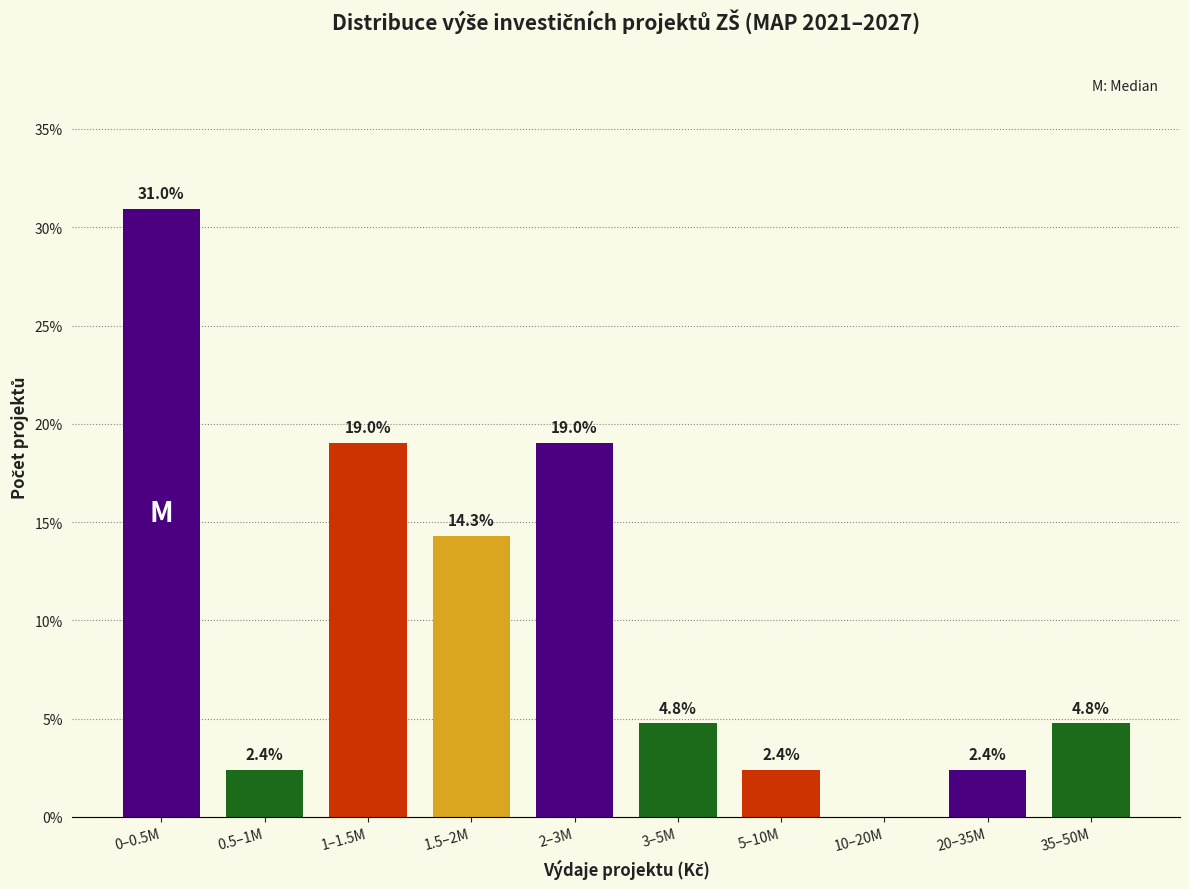

Reading left to right, extract all data points from this chart.

0–0.5M=31.0	0.5–1M=2.4	1–1.5M=19.0	1.5–2M=14.3	2–3M=19.0	3–5M=4.8	5–10M=2.4	10–20M=0.0	20–35M=2.4	35–50M=4.8